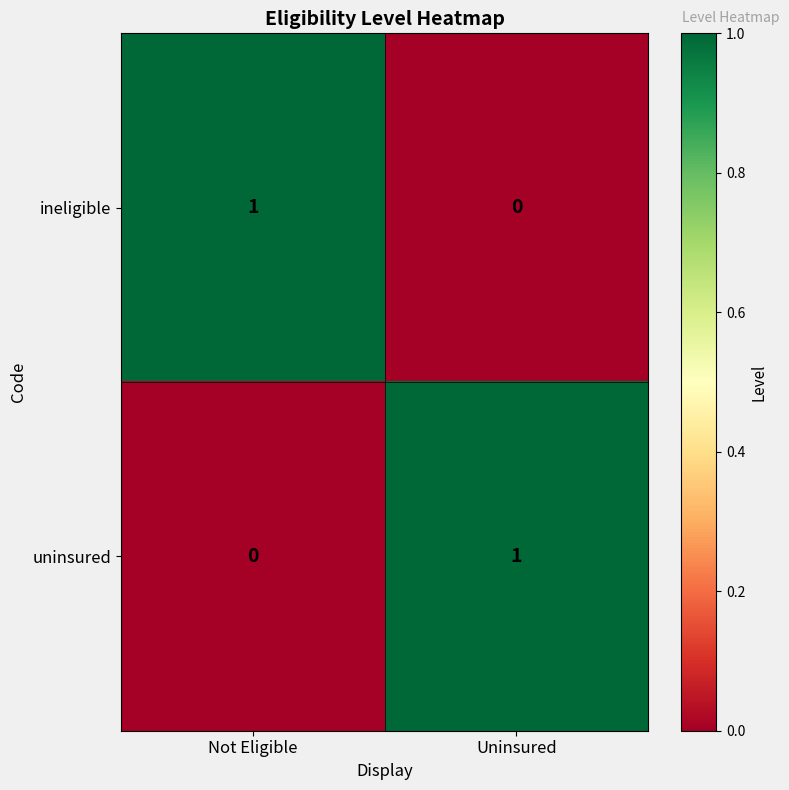

Which category has the highest value in the ineligible series?

Not Eligible